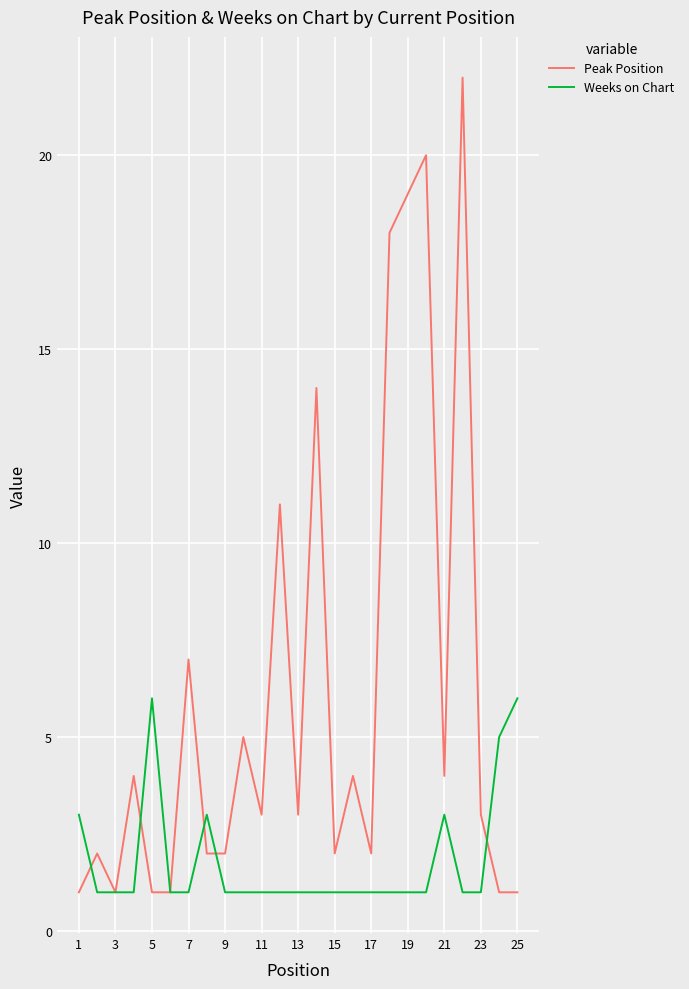

Which series has the largest range (max minus min)?

Peak Position